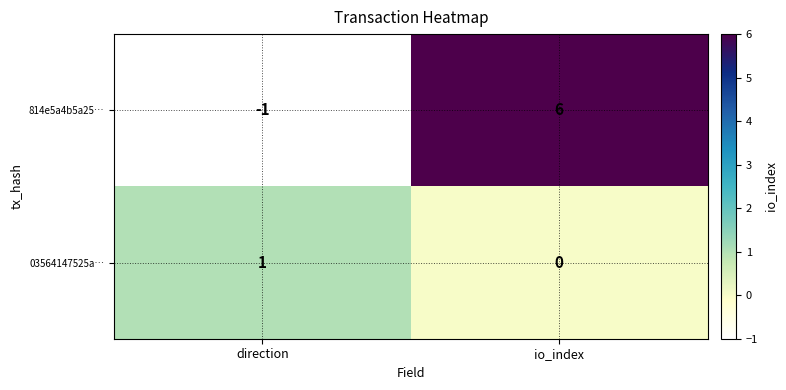

True or false: 03564147525a… has a value of 1 at direction.

False